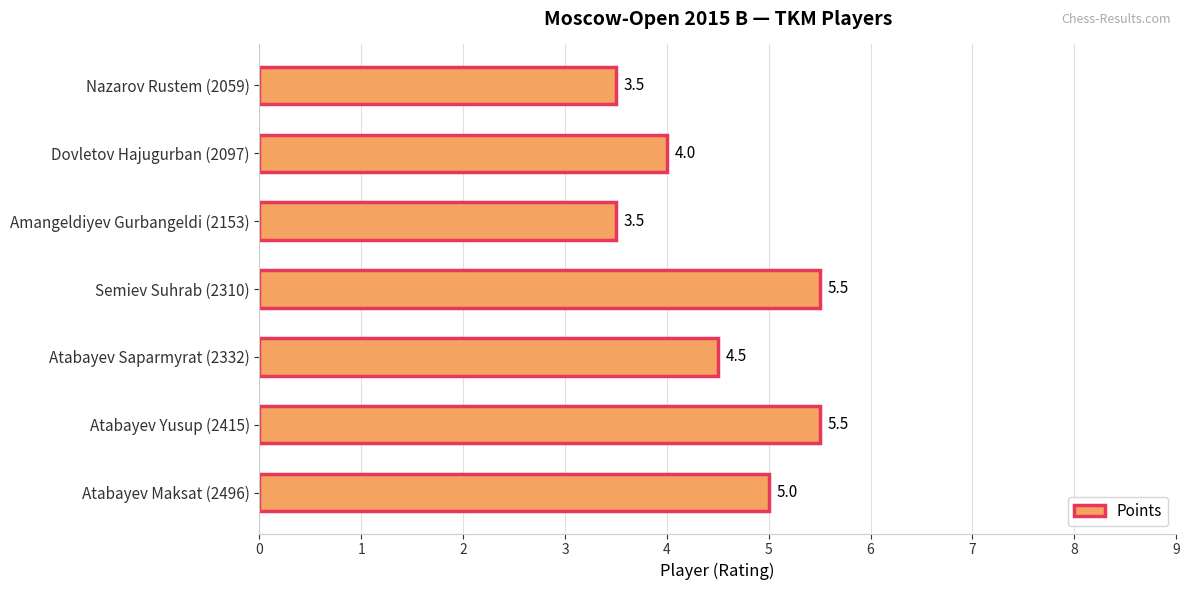

True or false: the data shows 4.5 at Atabayev Saparmyrat (2332).

True